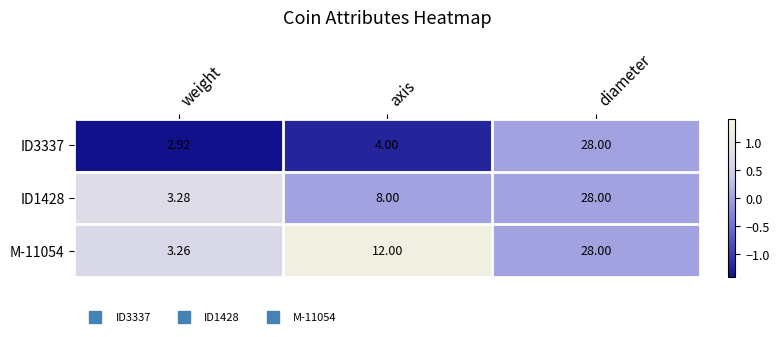

List the labels in order of M-11054 value, smallest first.

weight, axis, diameter